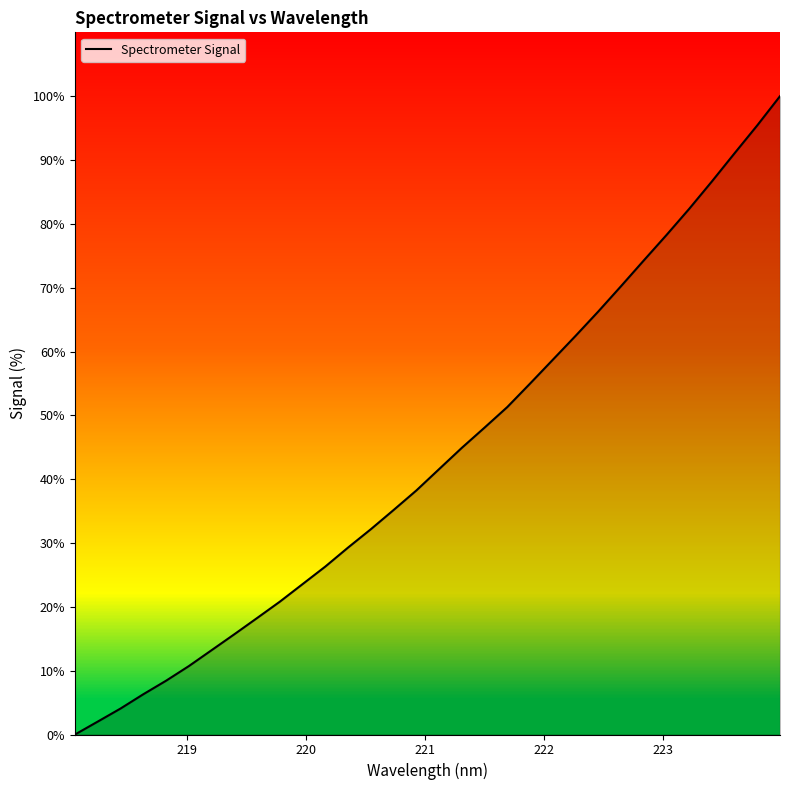

What is the greatest value displayed?

100.0